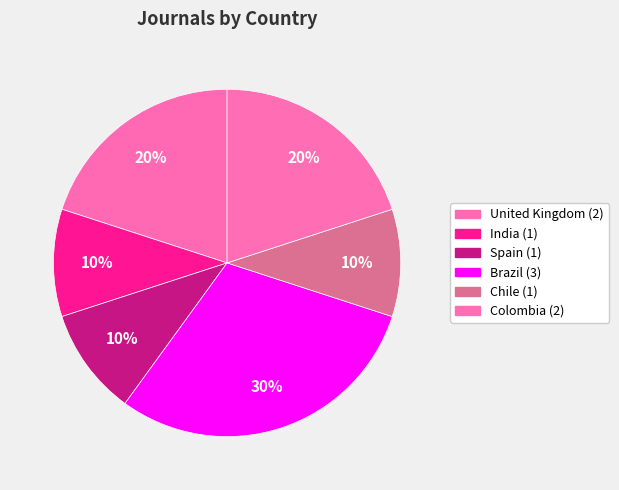

Count the number of slices in the pie.

6